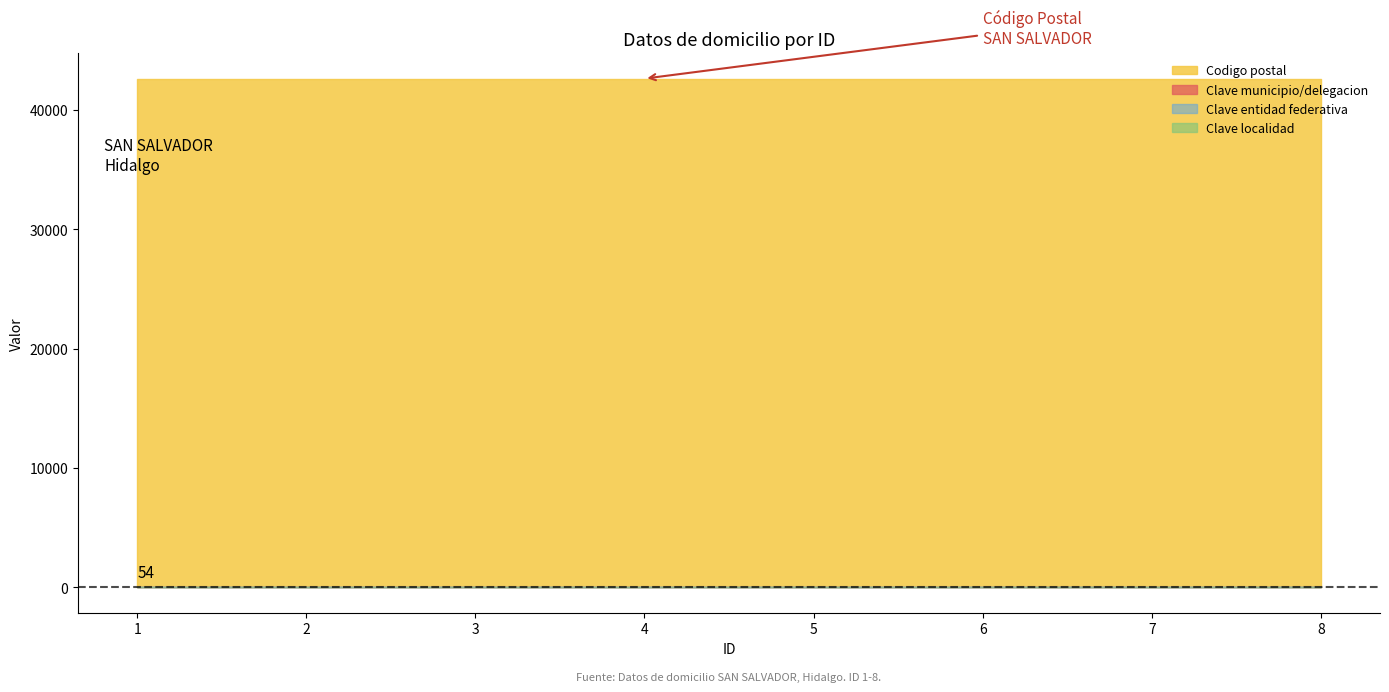

Rank the categories by Clave del municipio/delegacion value from lowest to highest.

1, 2, 3, 4, 5, 6, 7, 8